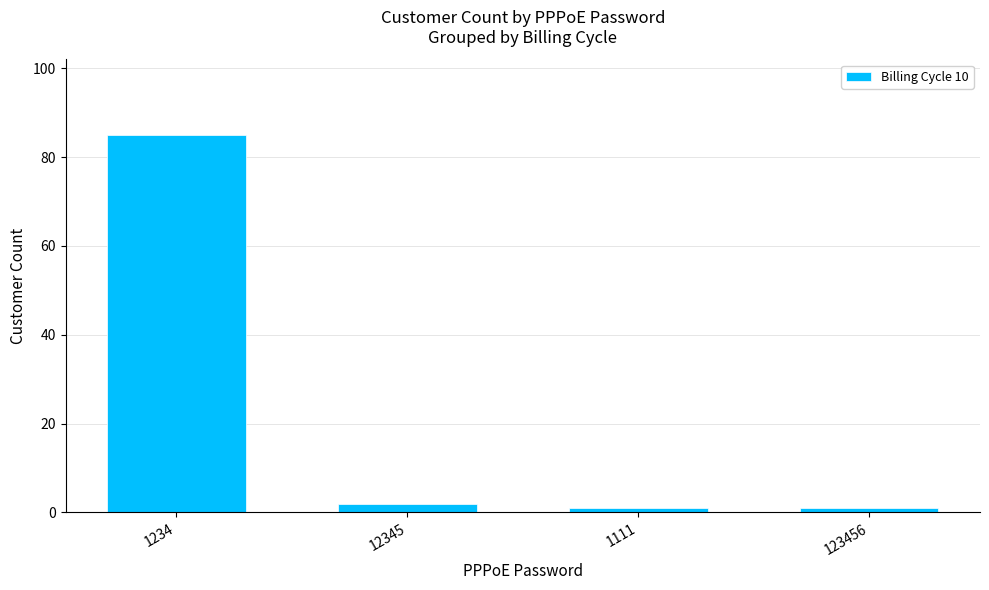

What is the label of the 2nd bar from the right?

1111